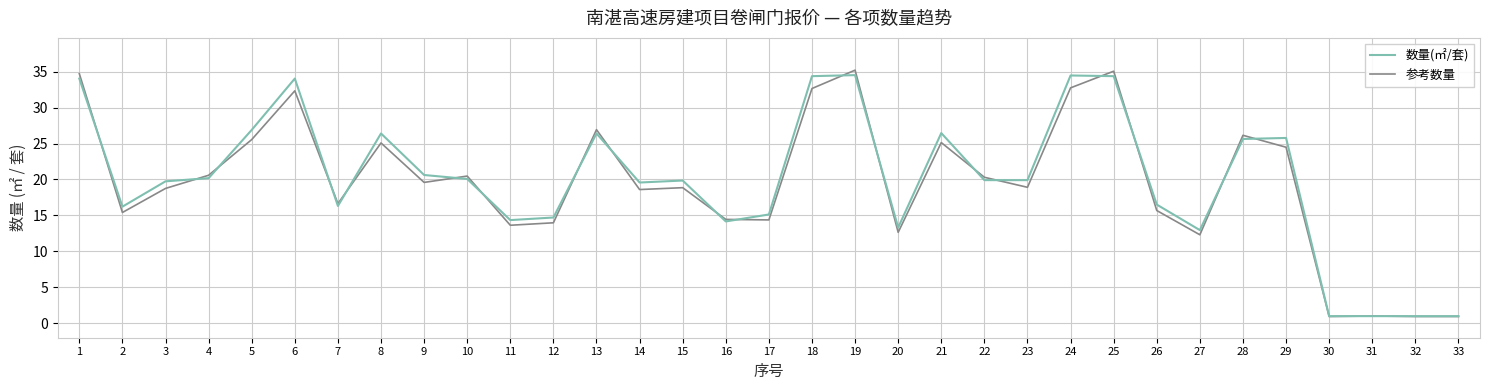

What is the lowest value of the 数量(㎡/套) series?

1.0